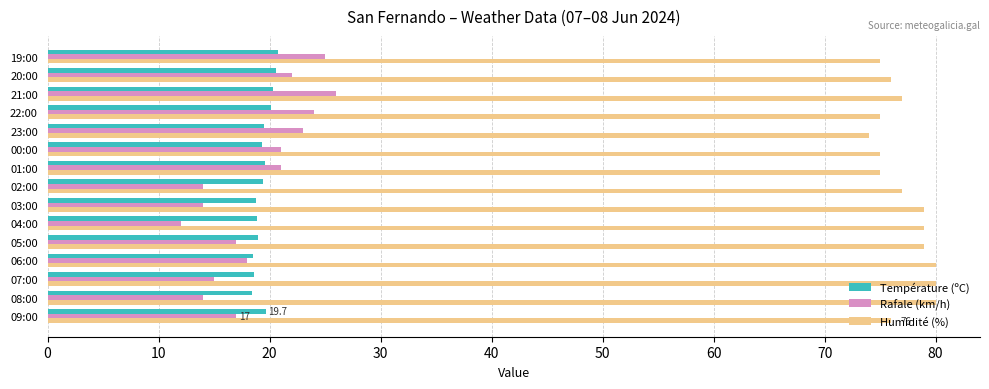

Is the value of Humidité (%) at 02:00 greater than the value of Température (ºC) at 07:00?

Yes